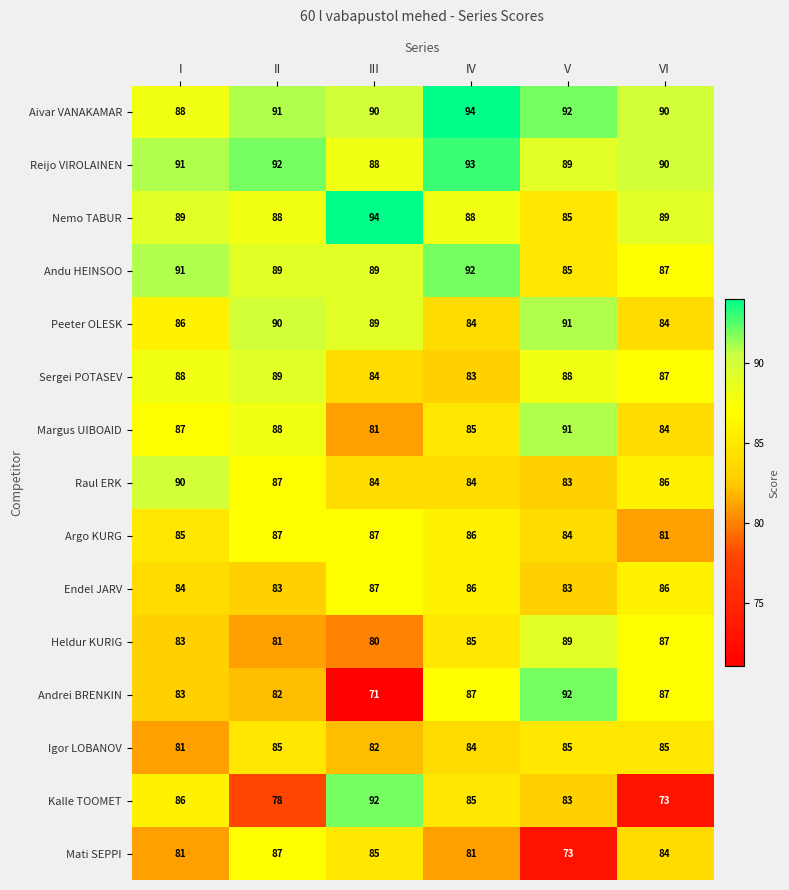

Read the Aivar VANAKAMAR value at IV.

94